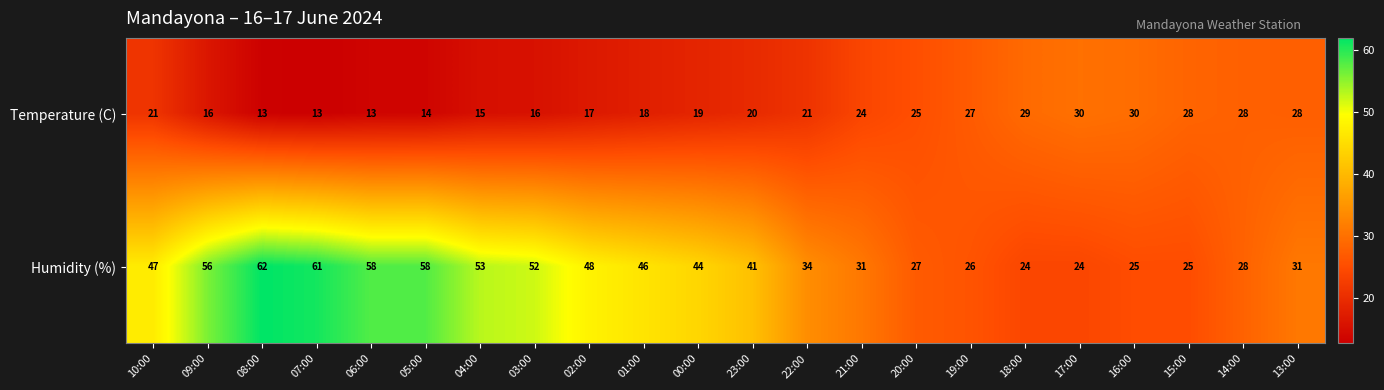

Rank the series by their maximum value, from lowest to highest.

Temperature (C), Humidity (%)